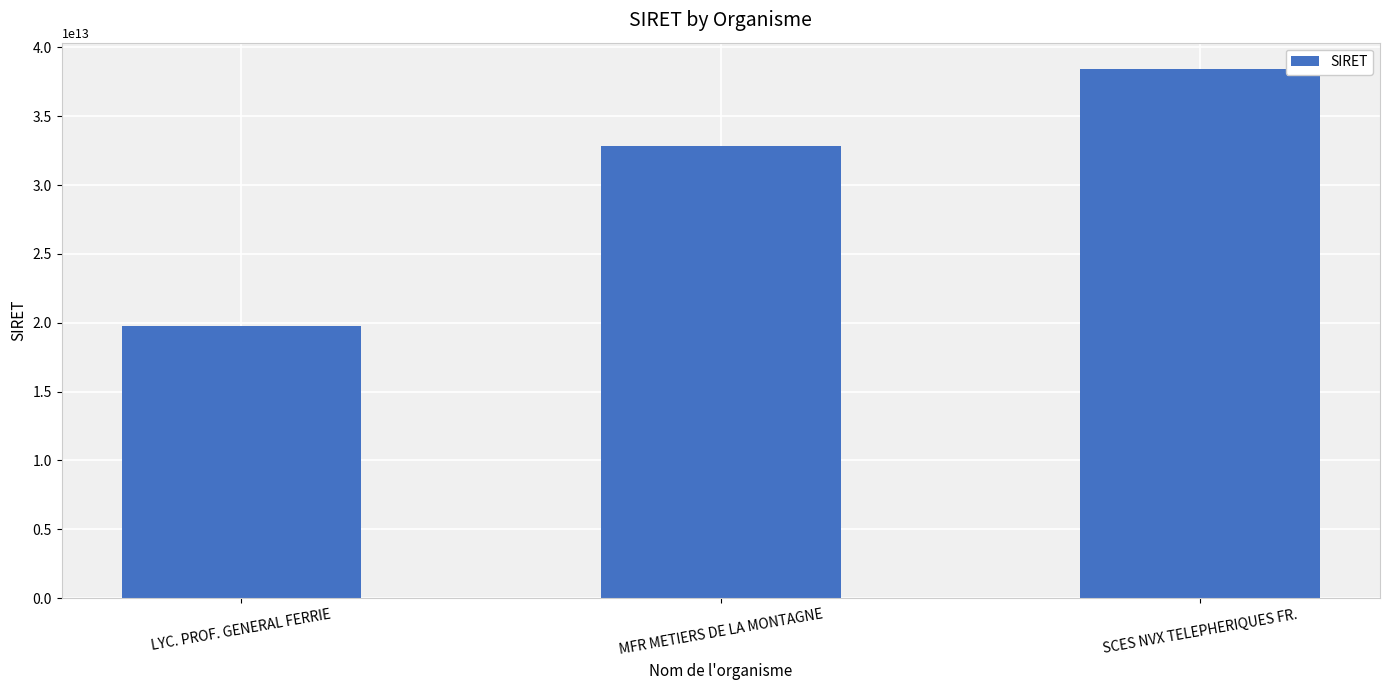

At which category does the chart reach its peak across all series?

SCES NVX TELEPHERIQUES FR.